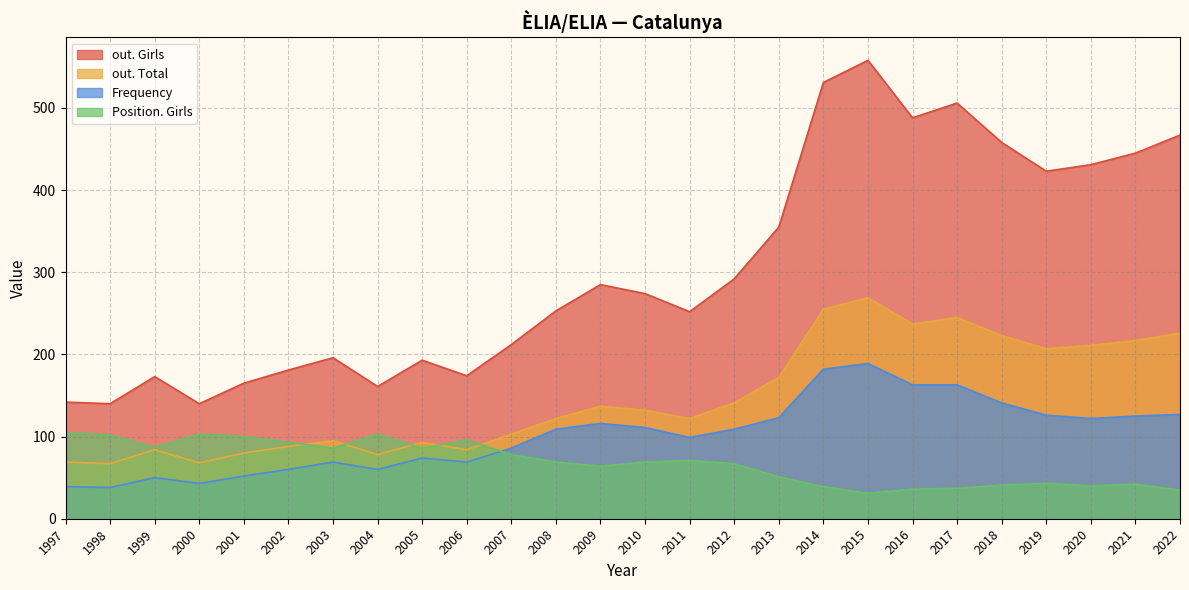

What is the value of the out. Total point at the 6th from the left?

88